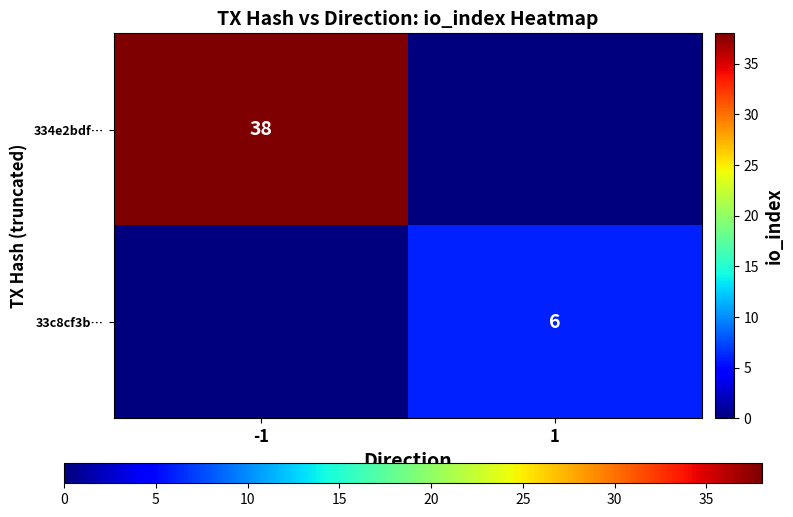

Between -1 and 1, which is larger?

-1